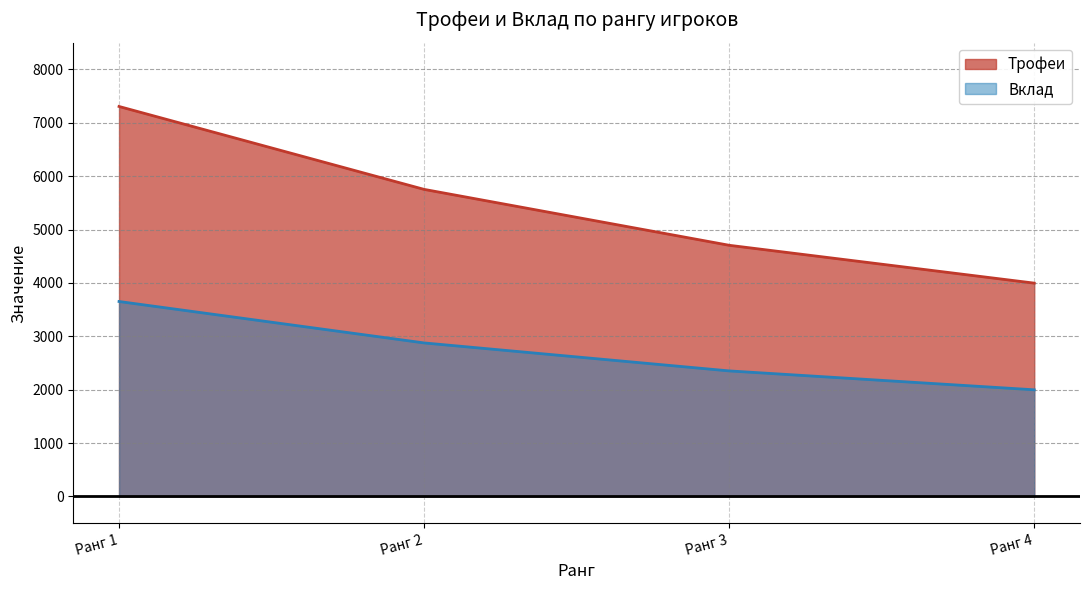

True or false: Трофеи has more than 2 interior local peaks.

False